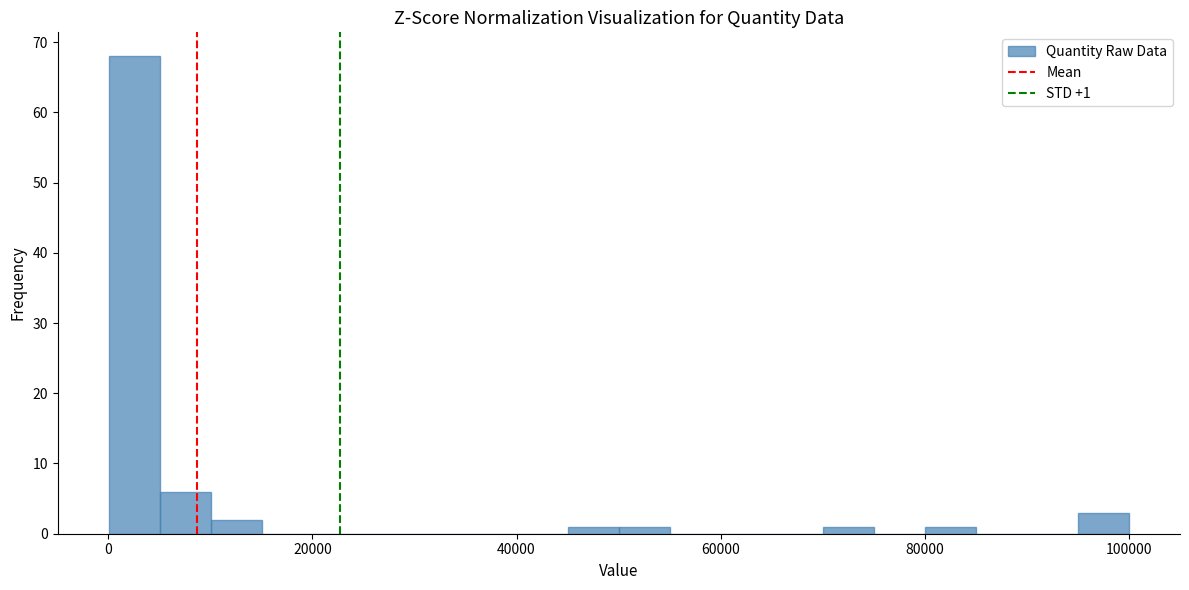

Read against the x-axis, roughly where is the centre of the tallest bar?

2000